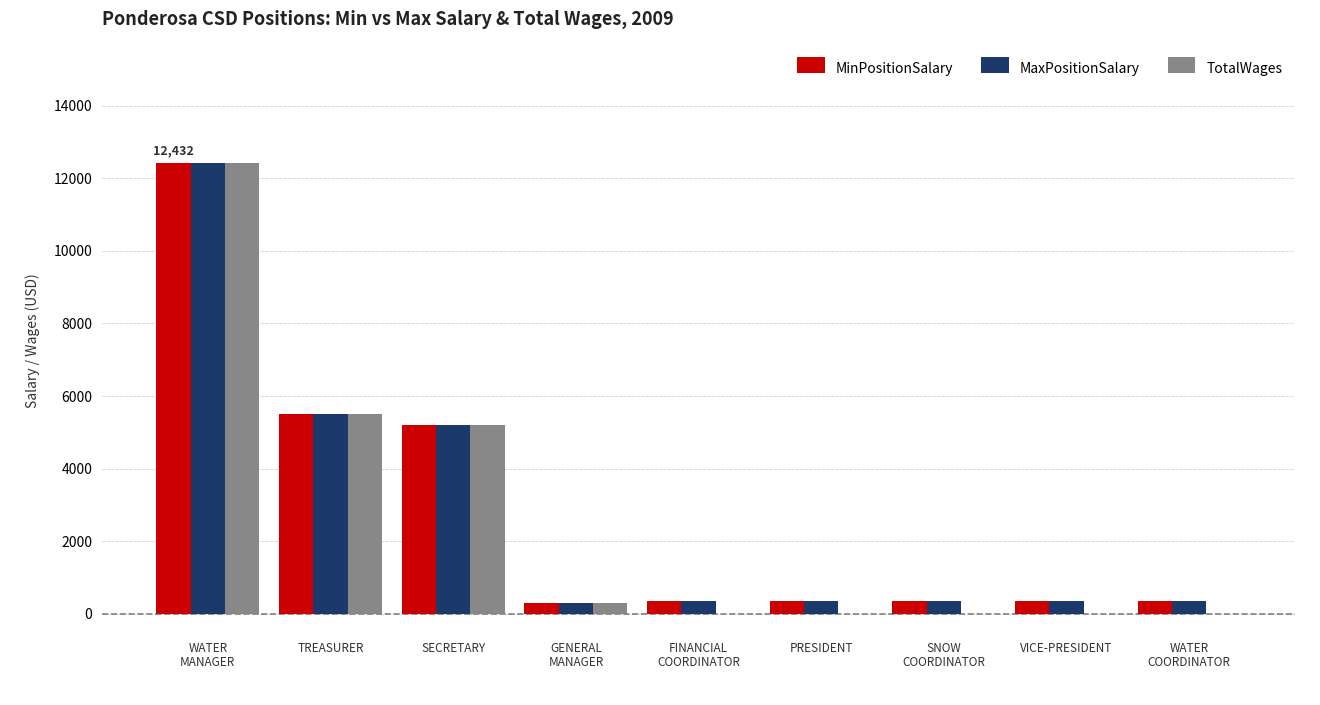

Is it true that MinPositionSalary equals 360 at PRESIDENT?

True